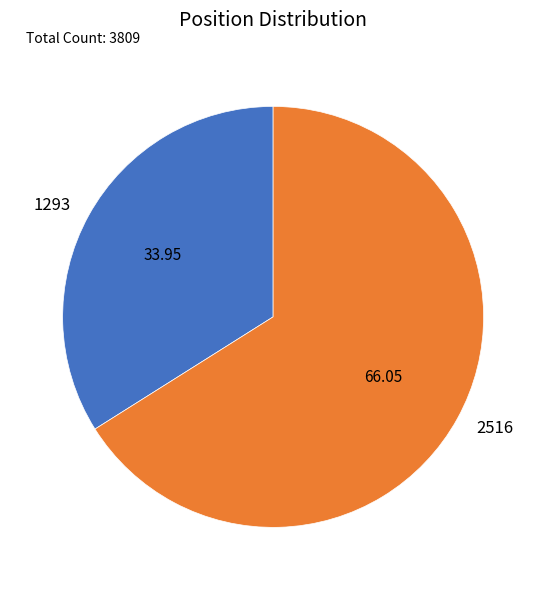

How many segments does this pie chart have?

2